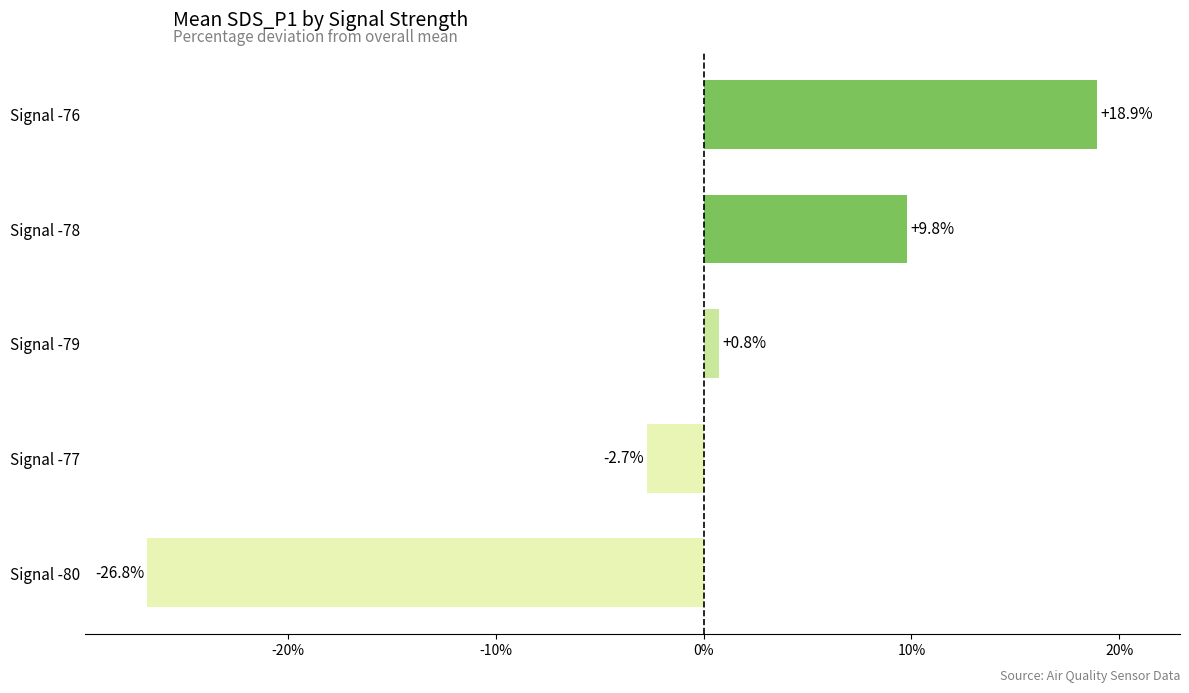

What is the difference between the maximum and minimum values?

45.7